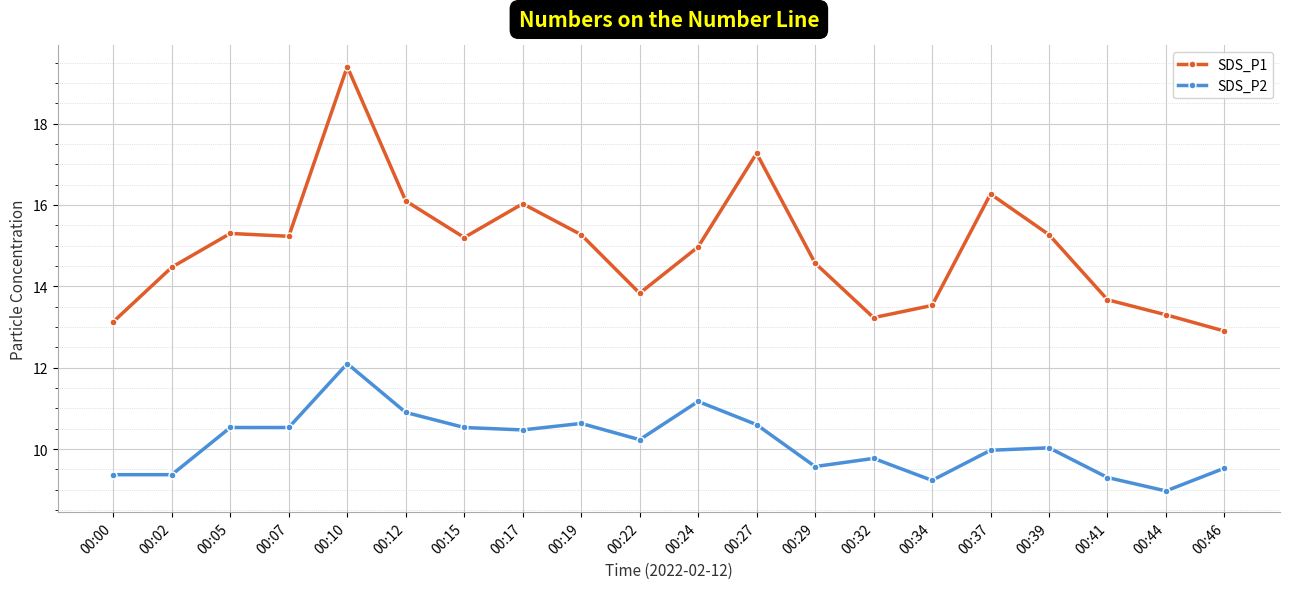

Is the value of SDS_P2 at 00:19 greater than the value of SDS_P1 at 00:07?

No